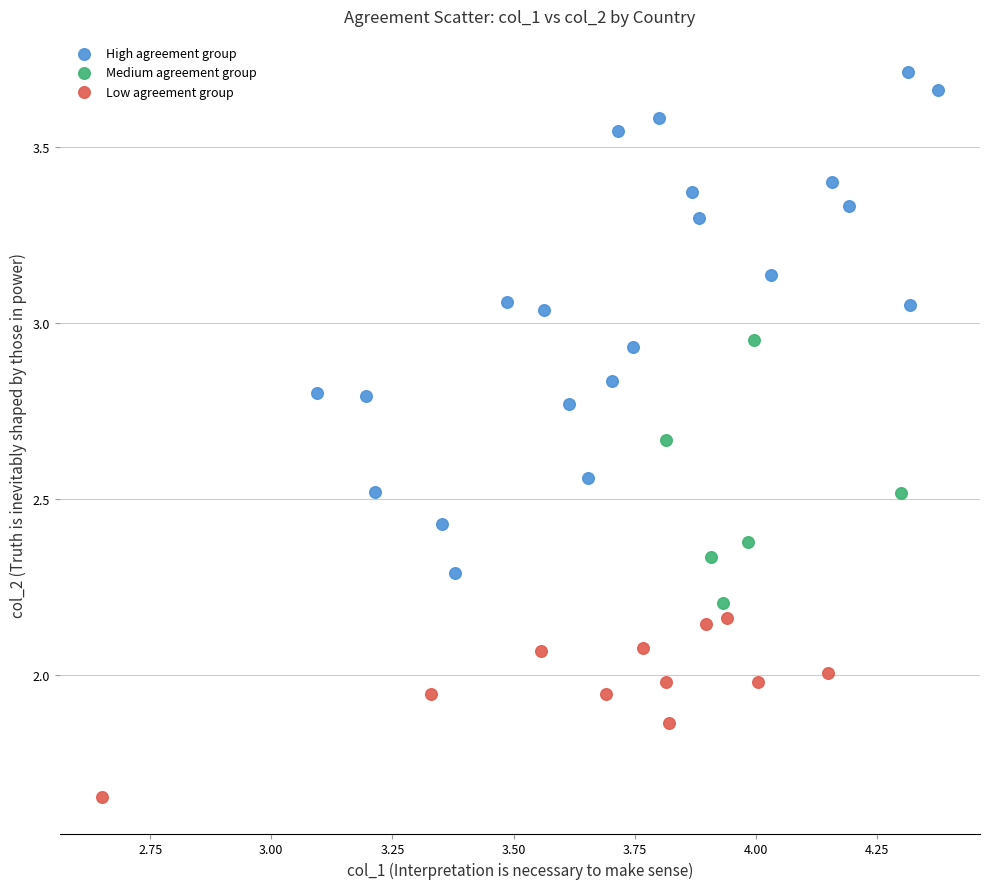

Which series has the widest spread of Y values?

High agreement group